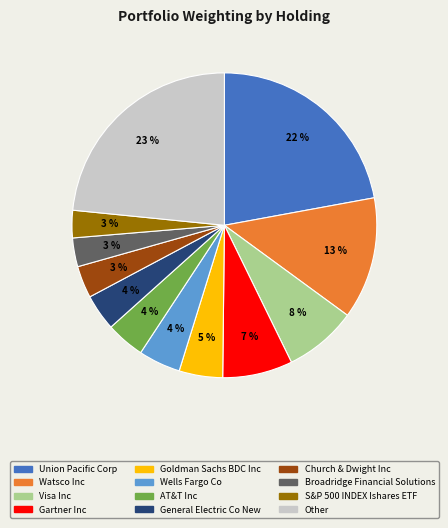

To the nearest percent, what percentage of the pie is Gartner Inc?

7%